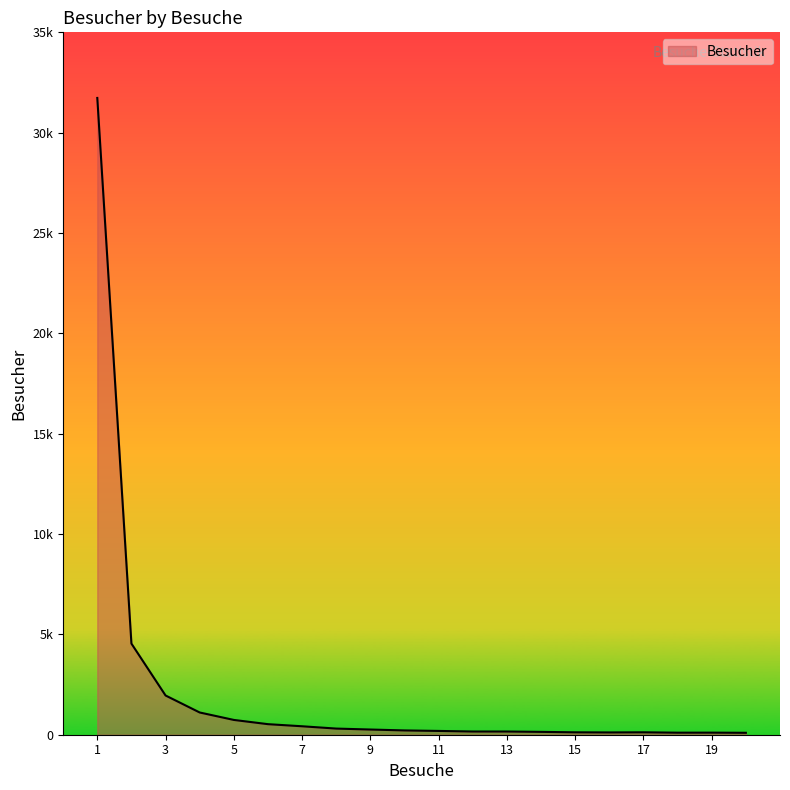

Is this an area chart (filled region under the line)?

Yes